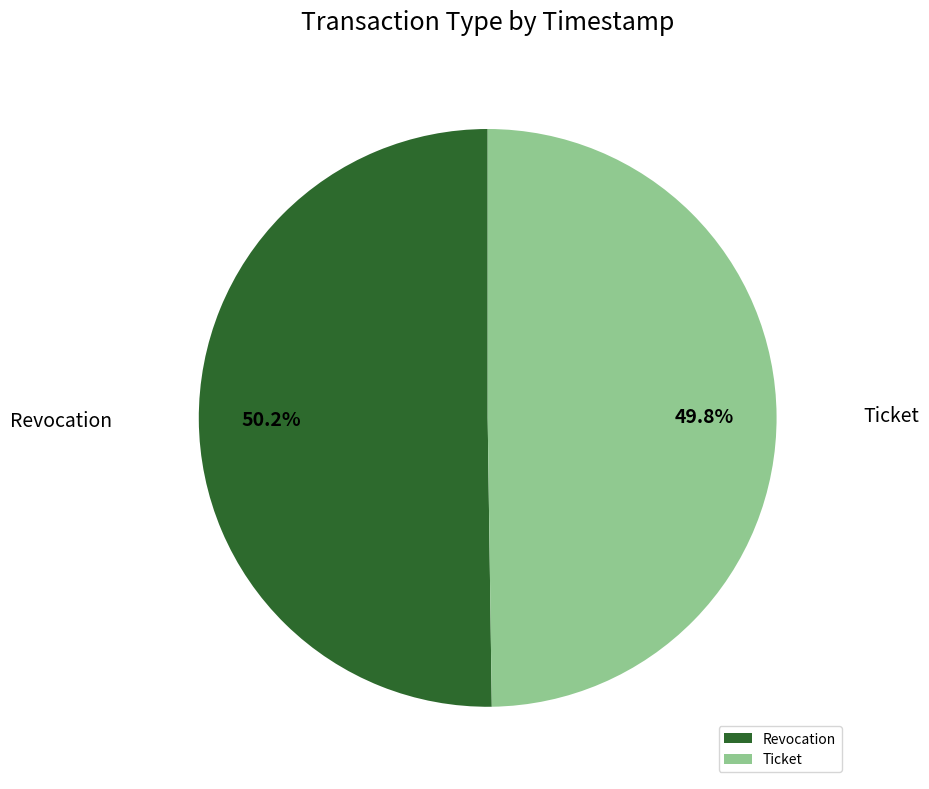

Combined, do Ticket and Revocation account for over 50%?

Yes